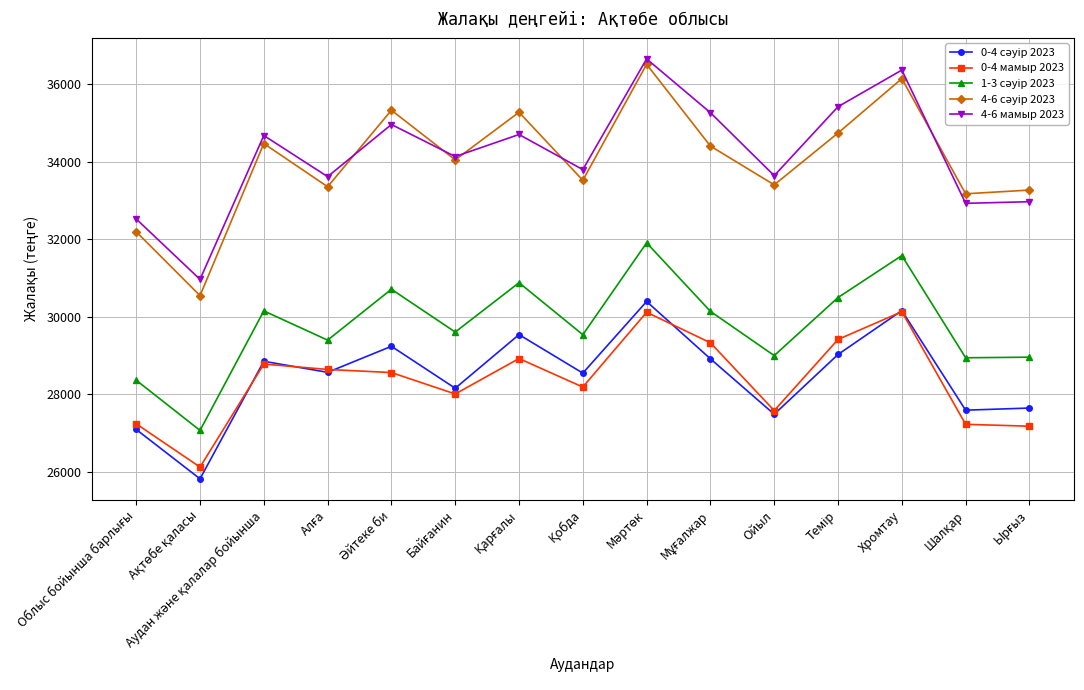

What is the value of the 0-4 мамыр 2023 point at the 4th from the left?

28638